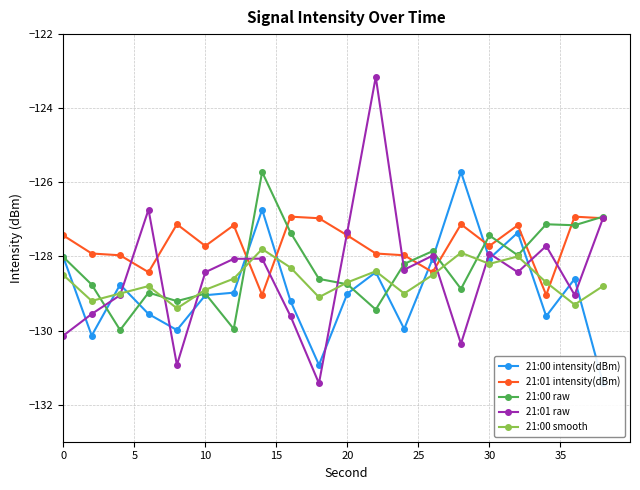

Reading right to left, what are all the values shown in this chart?

21:00 intensity(dBm): -131.4	-128.6	-129.6	-127.4	-128.1	-125.7	-128.1	-130.0	-128.4	-129.0	-130.9	-129.2	-126.7	-129.0	-129.0	-130.0	-129.6	-128.8	-130.1	-128.0
21:01 intensity(dBm): -127.0	-126.9	-129.0	-127.2	-127.7	-127.1	-128.4	-128.0	-127.9	-127.4	-127.0	-126.9	-129.0	-127.2	-127.7	-127.1	-128.4	-128.0	-127.9	-127.4
21:00 raw: -126.9	-127.2	-127.1	-128.0	-127.4	-128.9	-127.9	-128.2	-129.4	-128.8	-128.6	-127.4	-125.7	-130.0	-129.0	-129.2	-129.0	-130.0	-128.8	-128.0
21:01 raw: -127.0	-129.0	-127.7	-128.4	-127.9	-130.4	-128.0	-128.4	-123.2	-127.3	-131.4	-129.6	-128.1	-128.1	-128.4	-130.9	-126.7	-129.0	-129.6	-130.1
21:00 smooth: -128.8	-129.3	-128.7	-128.0	-128.2	-127.9	-128.5	-129.0	-128.4	-128.7	-129.1	-128.3	-127.8	-128.6	-128.9	-129.4	-128.8	-129.0	-129.2	-128.5